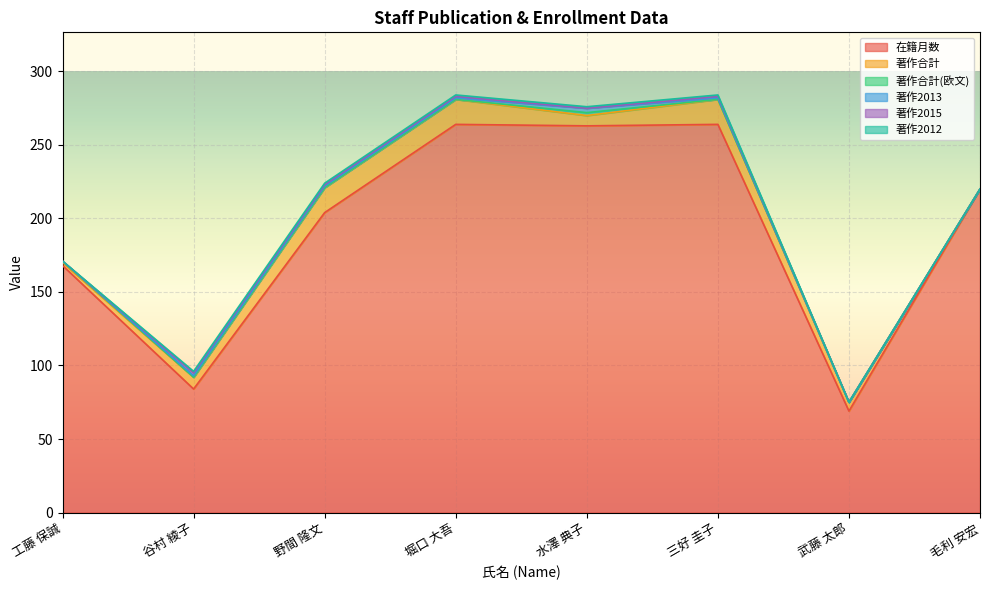

True or false: 在籍月数 and 著作2013 cross at least once.

False